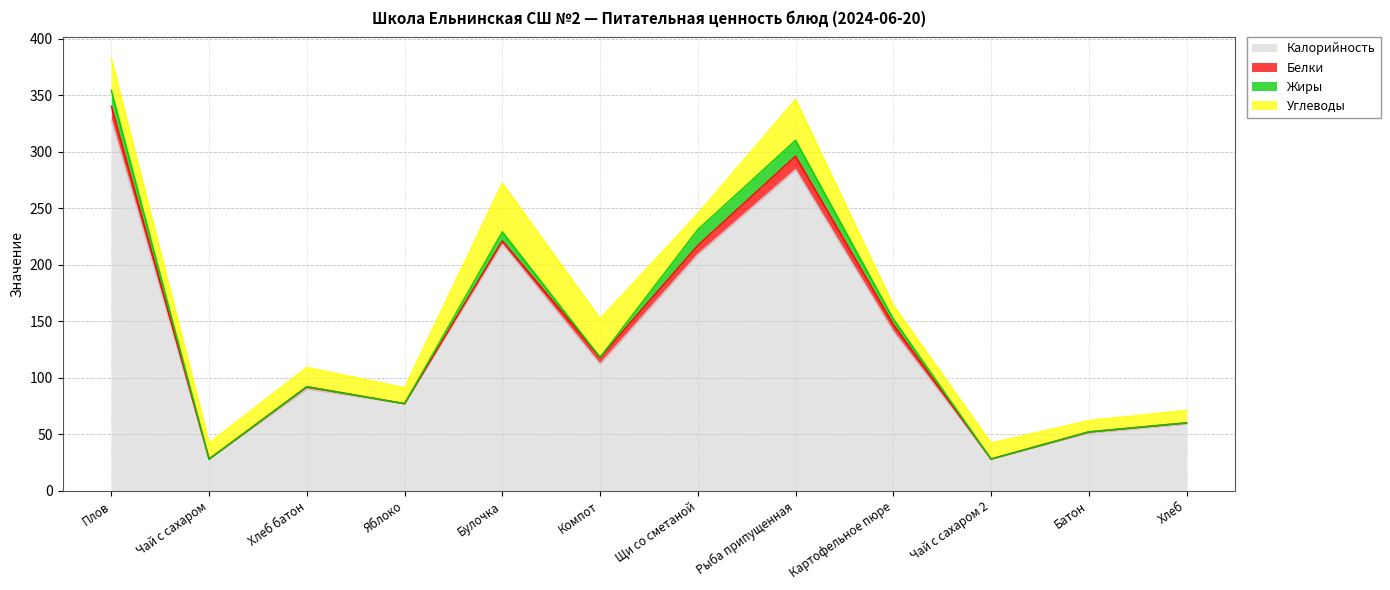

How many distinct data groups are displayed?

4